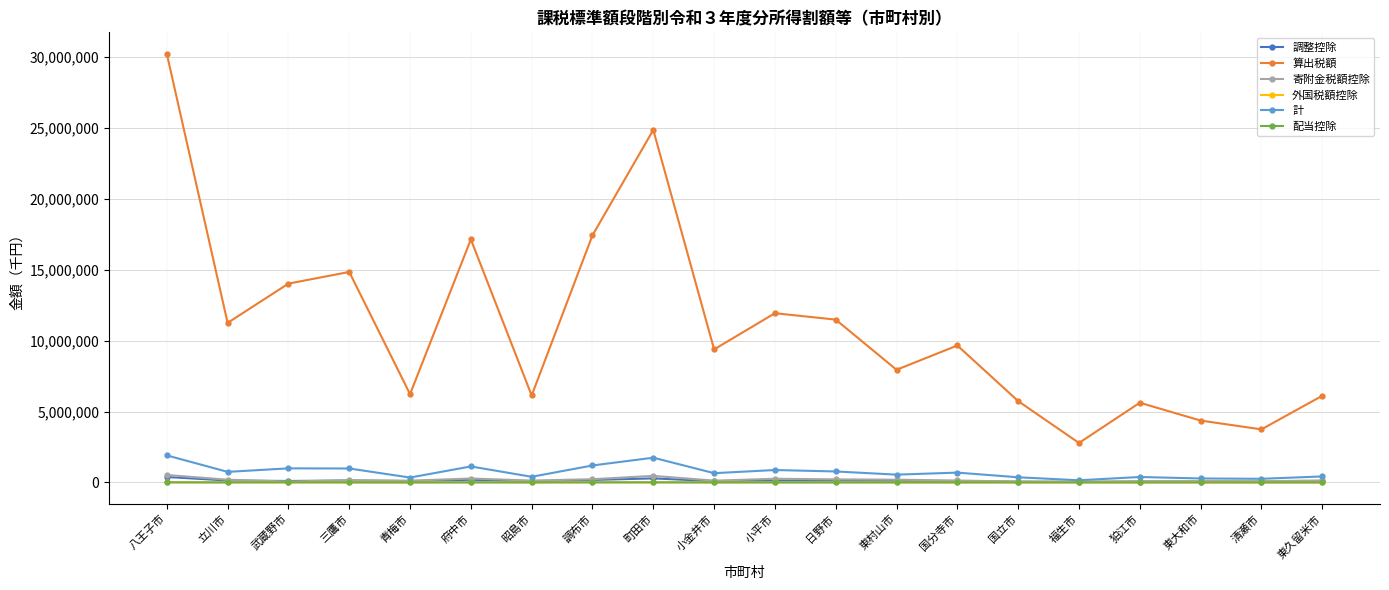

Which category has the highest value in the 算出税額 series?

八王子市